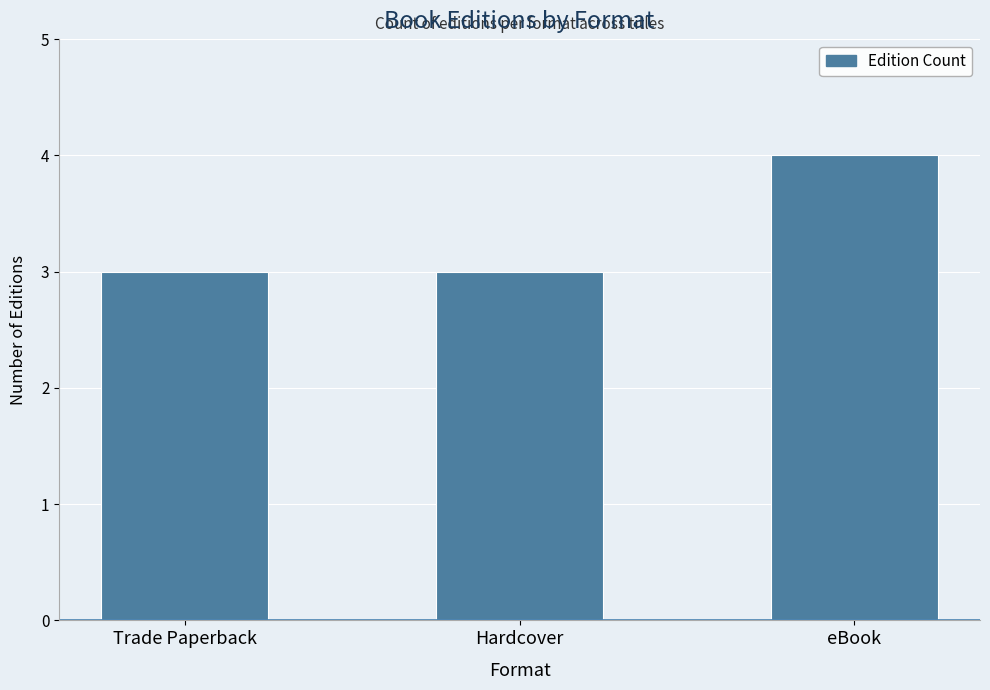

What is the sum of the values at Trade Paperback and Hardcover?

6